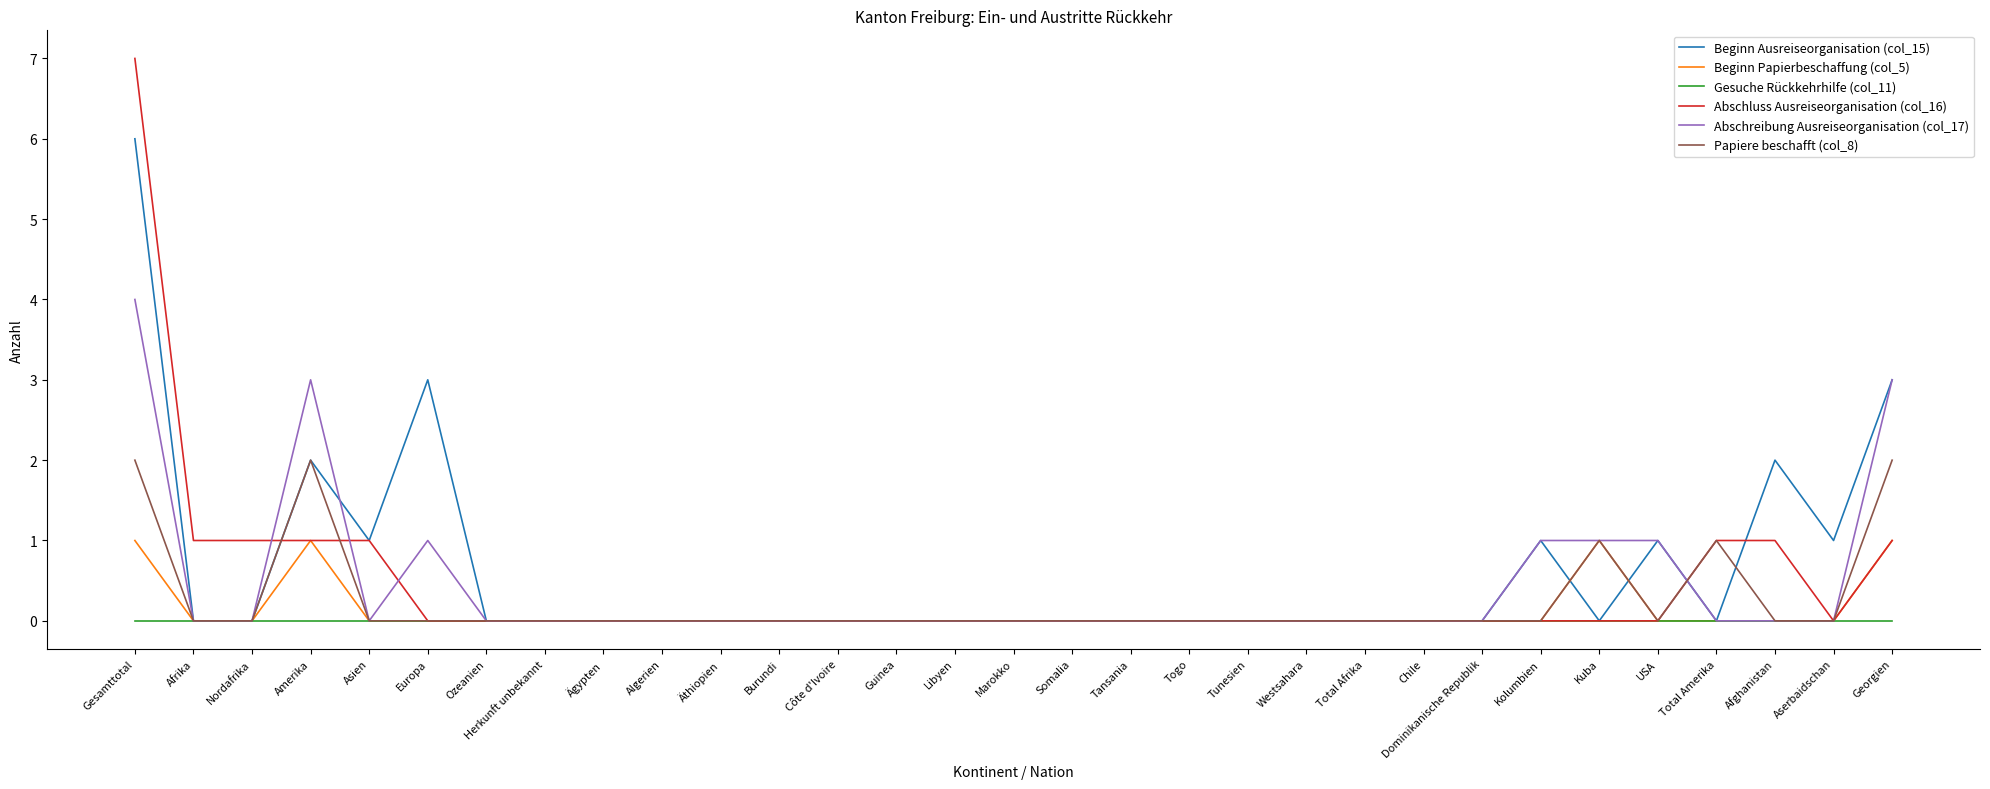

What is the greatest value displayed?

7